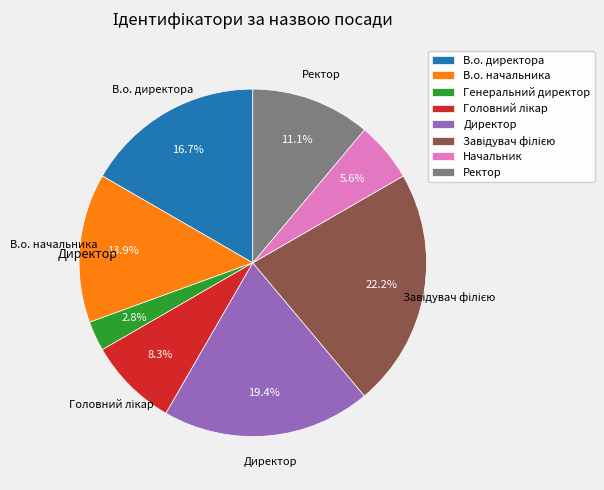

Is Директор the majority of the pie?

No